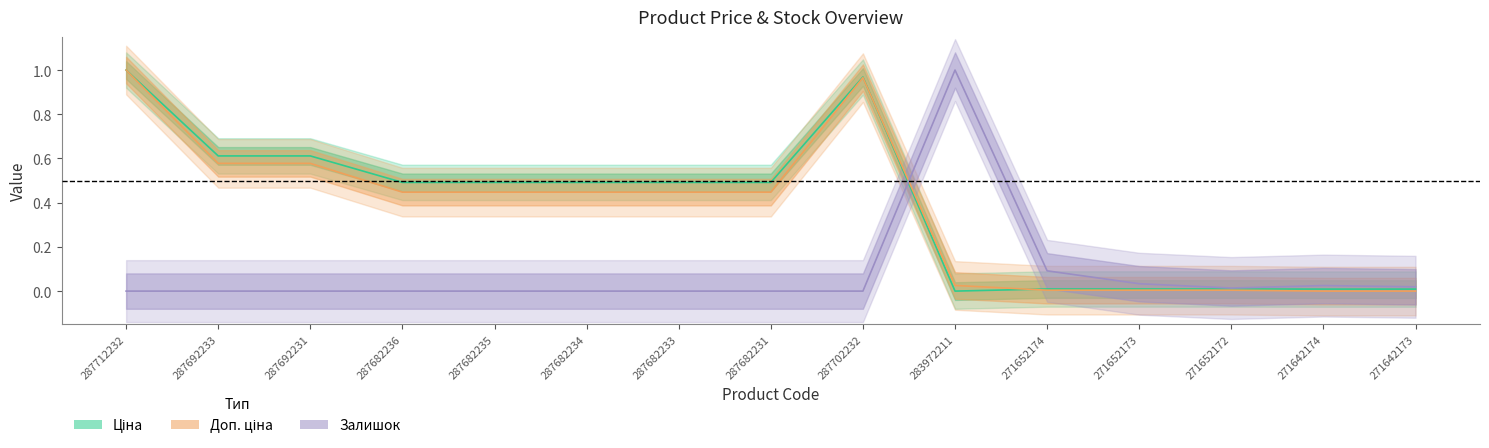

Reading left to right, extract all data points from this chart.

Ціна: 1.0	0.6	0.6	0.5	0.5	0.5	0.5	0.5	1.0	0.0	0.0	0.0	0.0	0.0	0.0
Доп. ціна: 1.0	0.6	0.6	0.4	0.4	0.4	0.4	0.4	1.0	0.0	0.0	0.0	0.0	0.0	0.0
Залишок: 0.0	0.0	0.0	0.0	0.0	0.0	0.0	0.0	0.0	1.0	0.1	0.0	0.0	0.0	0.0